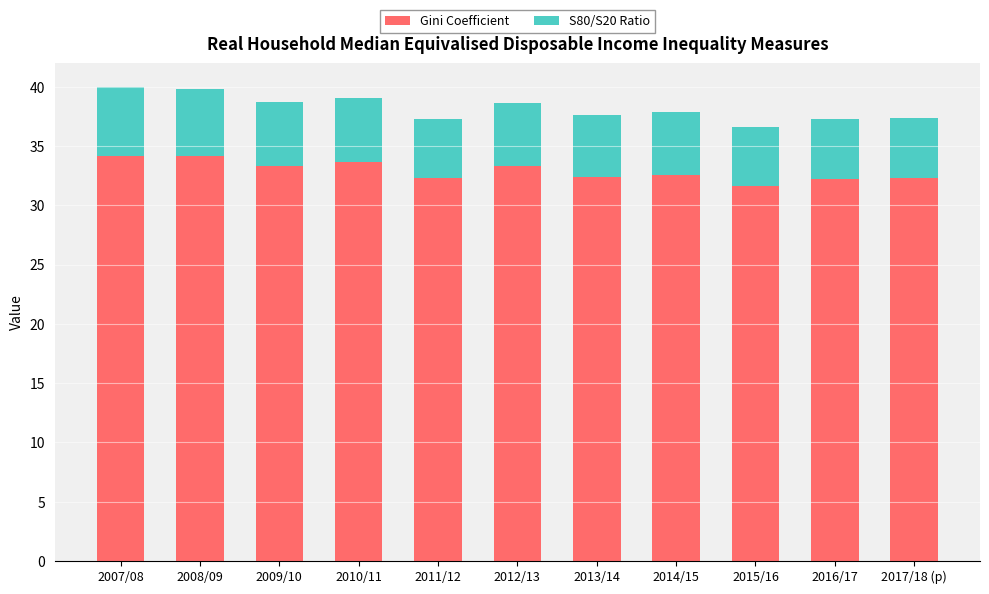

What is the total value across all series at 2013/14?

37.6